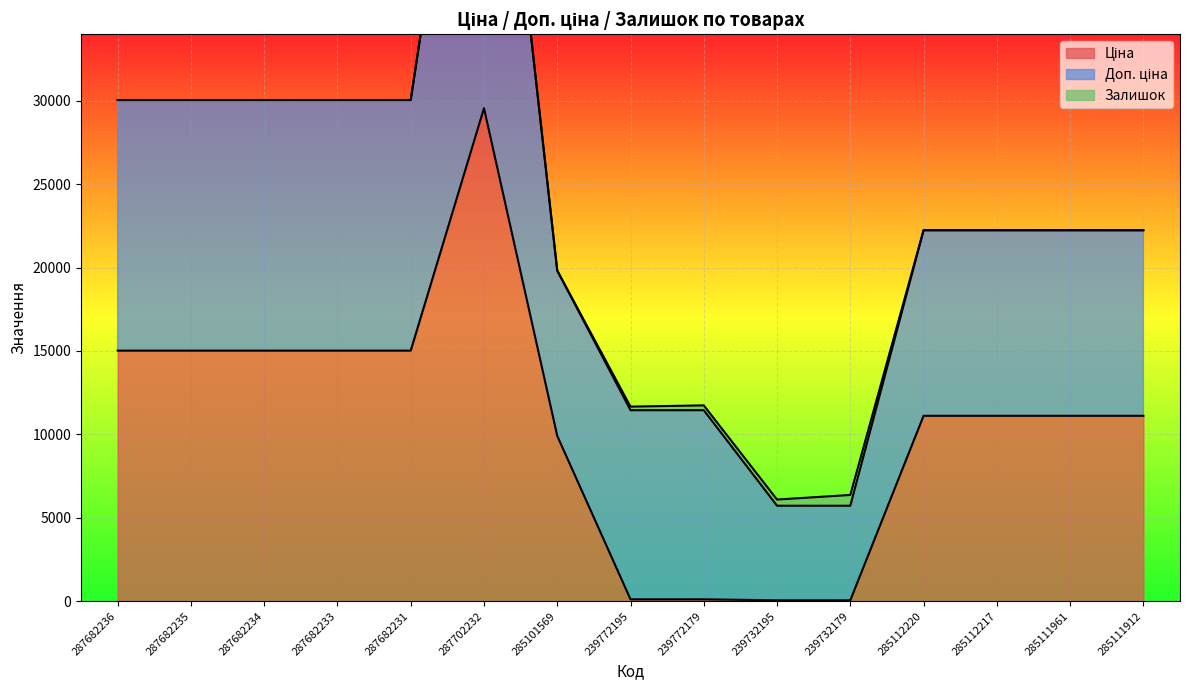

List the series in order of their peak value, lowest first.

Залишок, Ціна, Доп. ціна